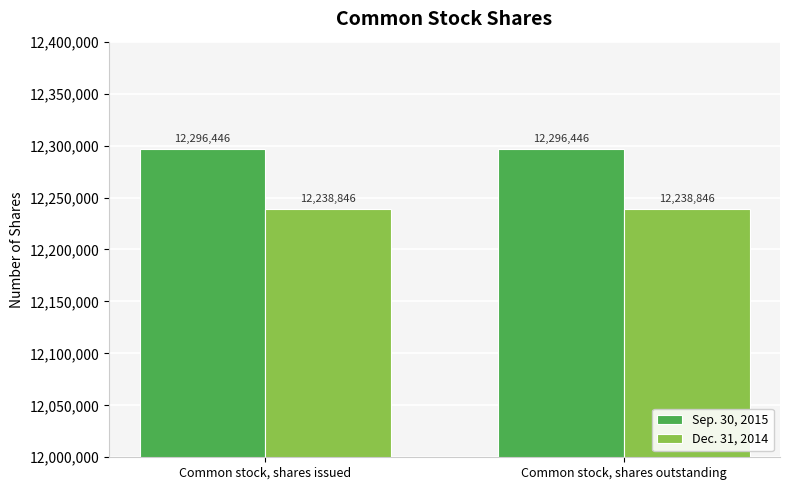

What are all the series names shown in the legend?

Sep. 30, 2015, Dec. 31, 2014